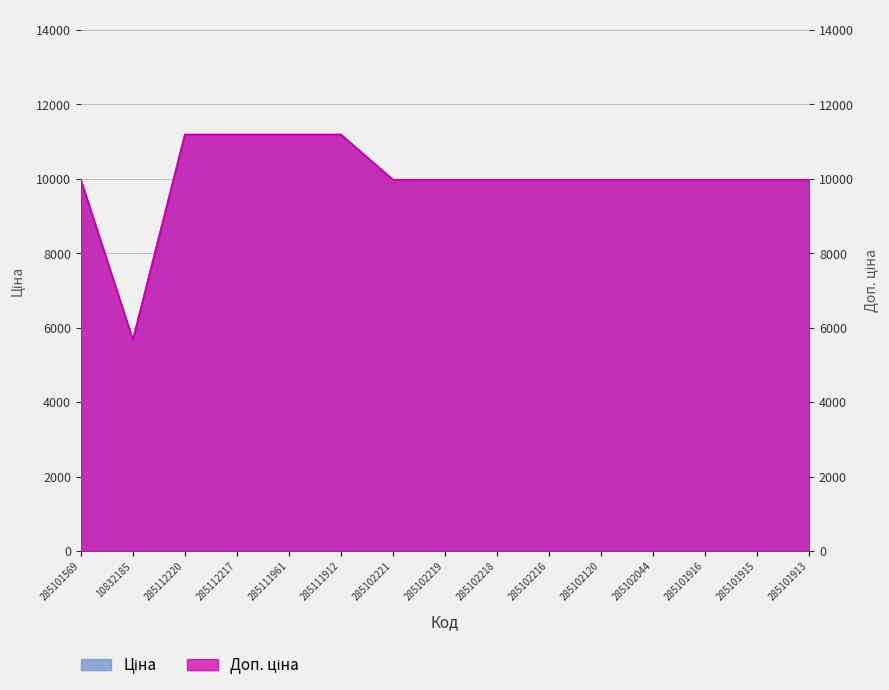

Does the chart have visible grid lines?

Yes